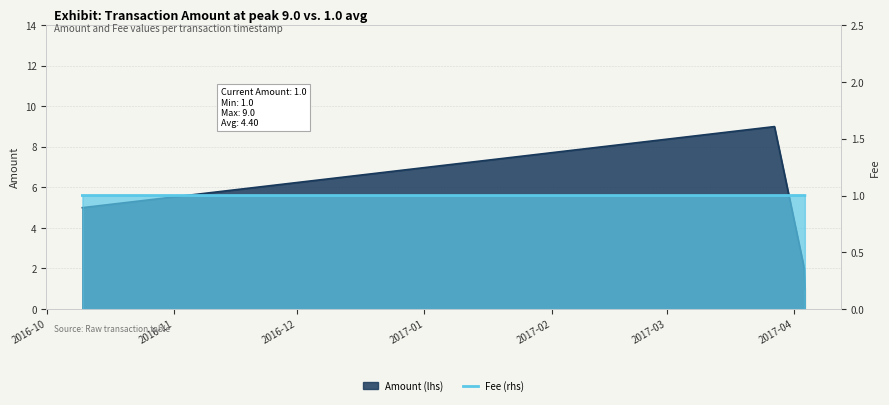

Is it true that the value at 2017-01 is 1.4?

False